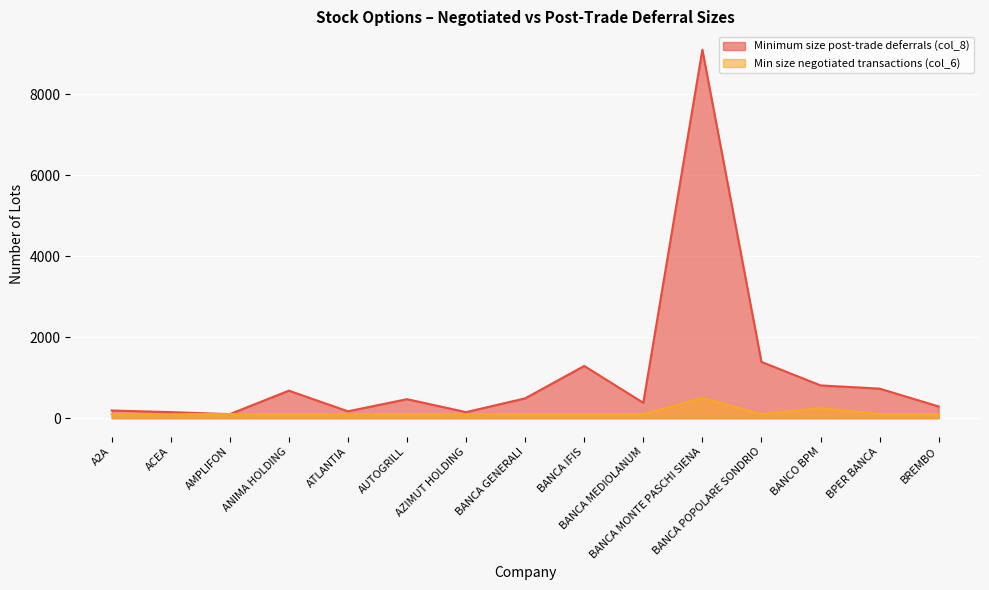

How many distinct data groups are displayed?

2